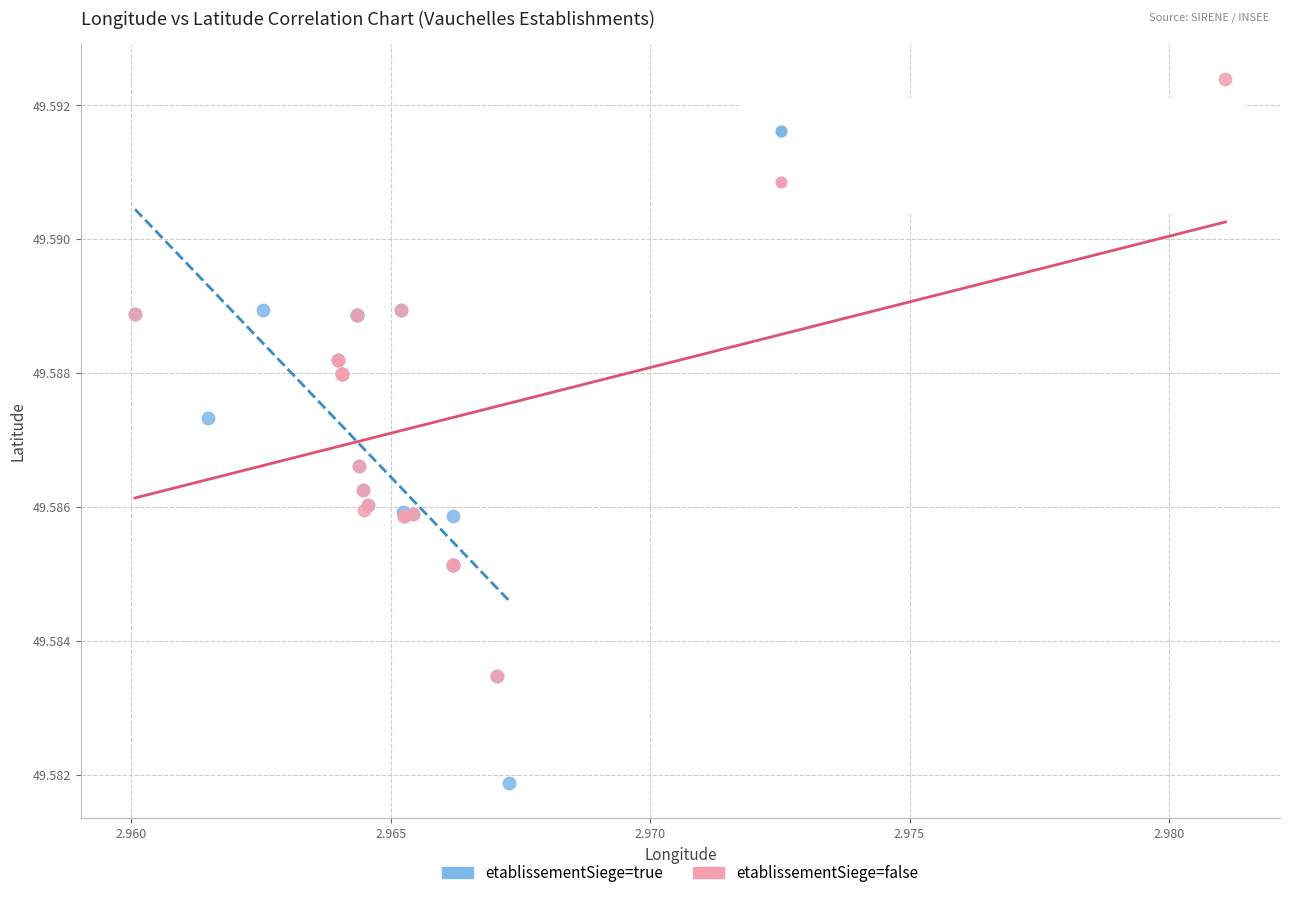

Which series has the largest Y range (max minus min)?

etablissementSiege=false